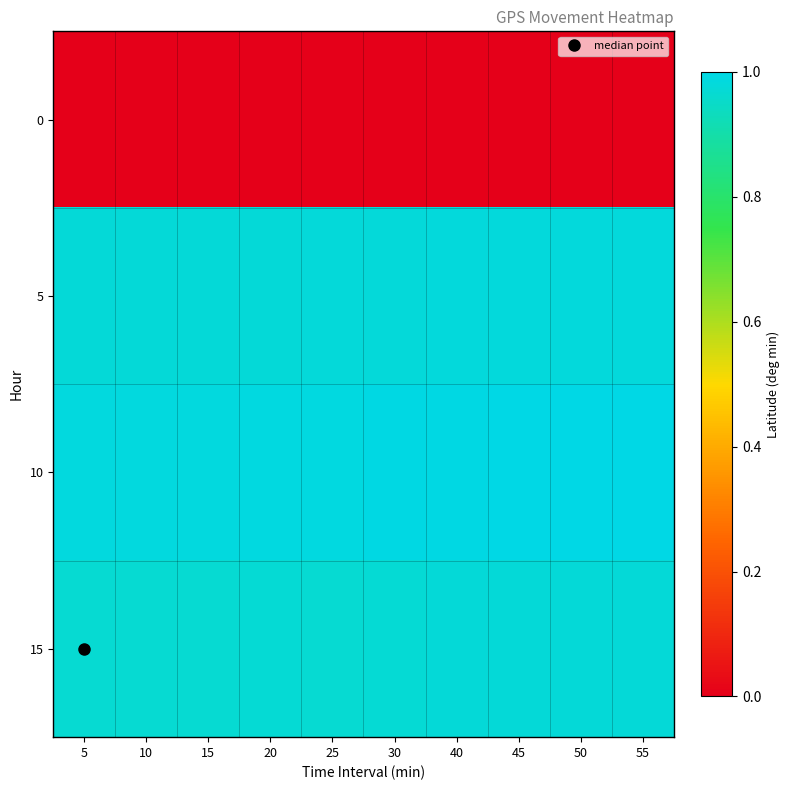

Which series has the largest total across all categories?

10